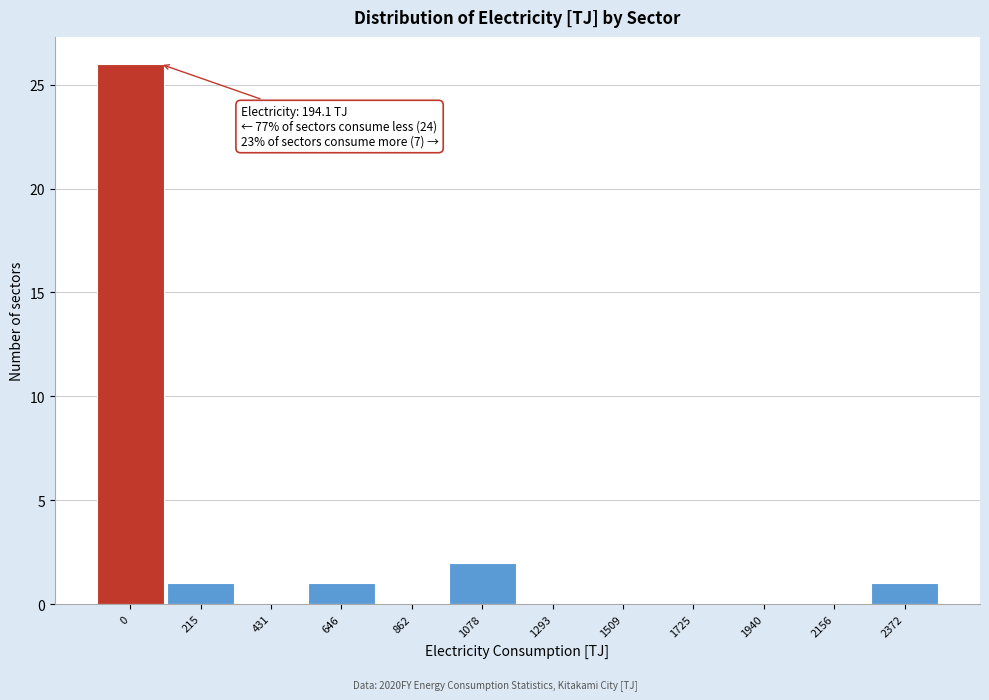

Reading left to right, list all the values displayed in this chart.

0=26	215=1	431=0	646=1	862=0	1078=2	1293=0	1509=0	1725=0	1940=0	2156=0	2372=1